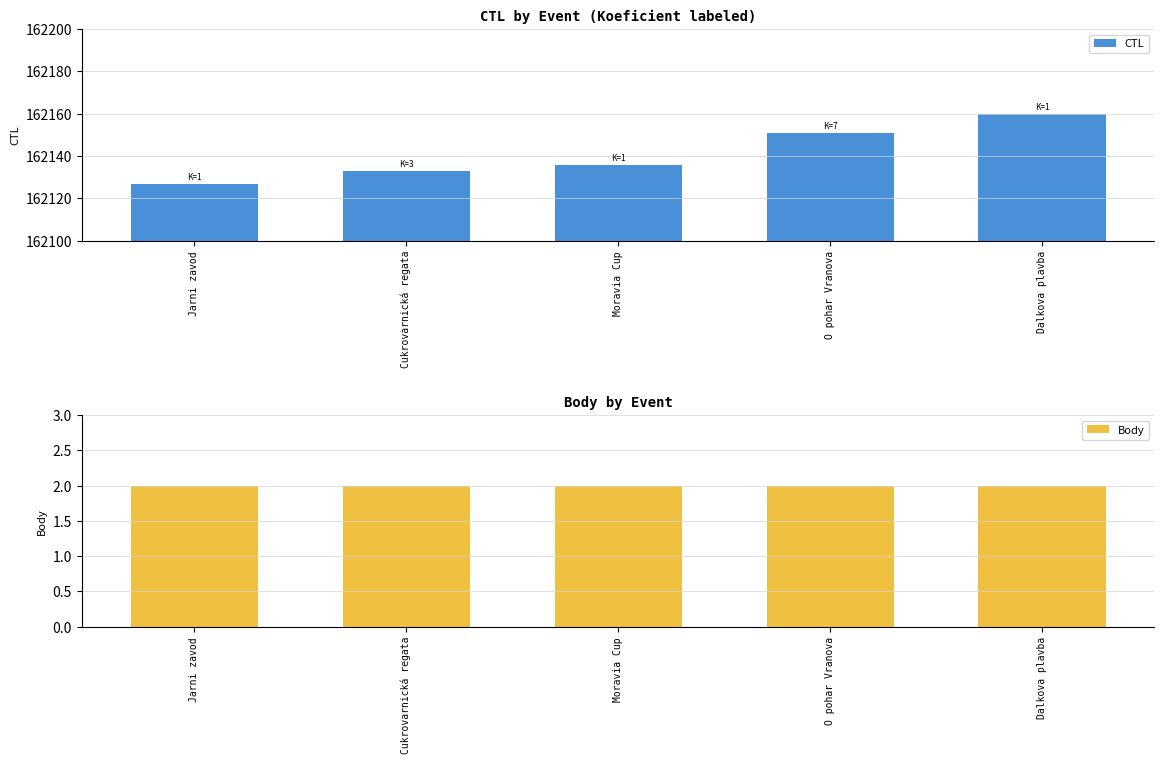

True or false: Body has a value of 0 at O pohar Vranova.

False